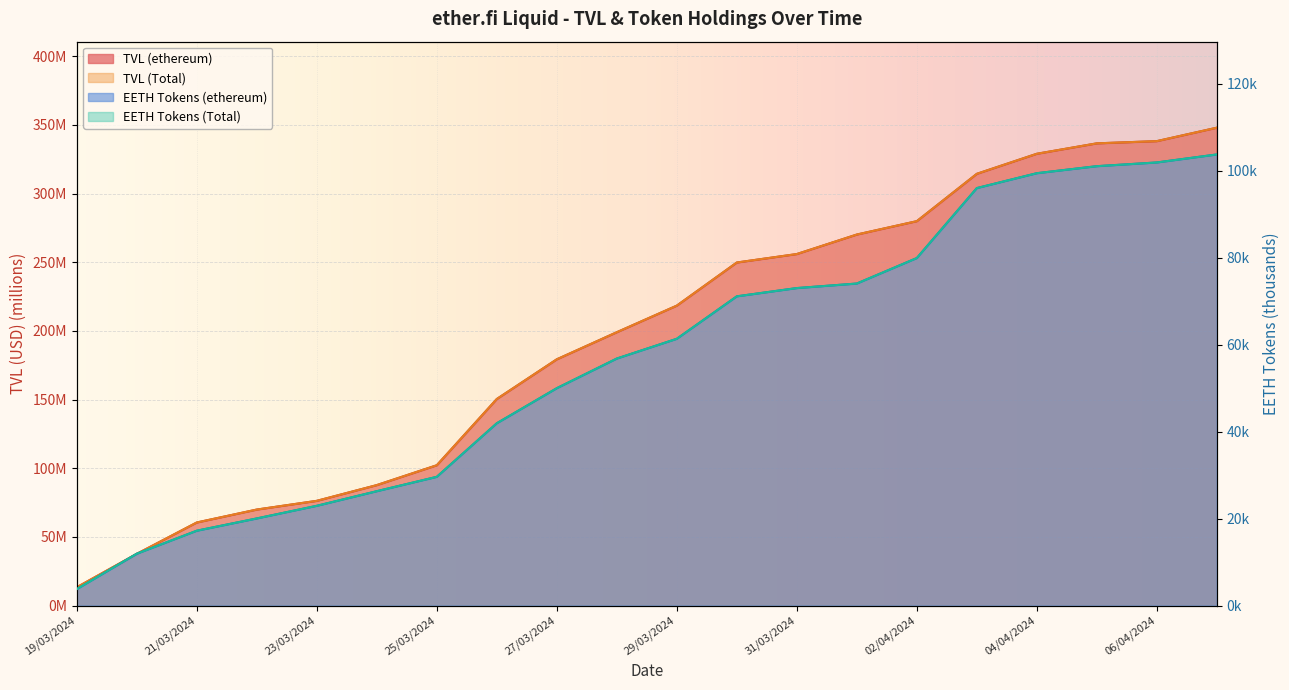

True or false: EETH Tokens (ethereum) and TVL (Total) cross at least once.

False